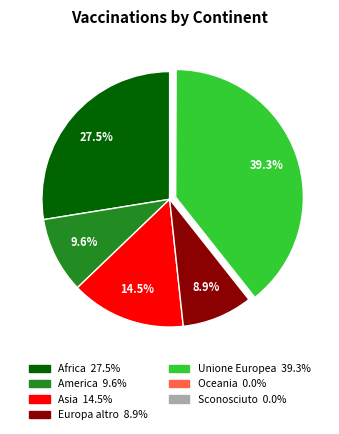

Does Europa altro represent more than half of the total?

No